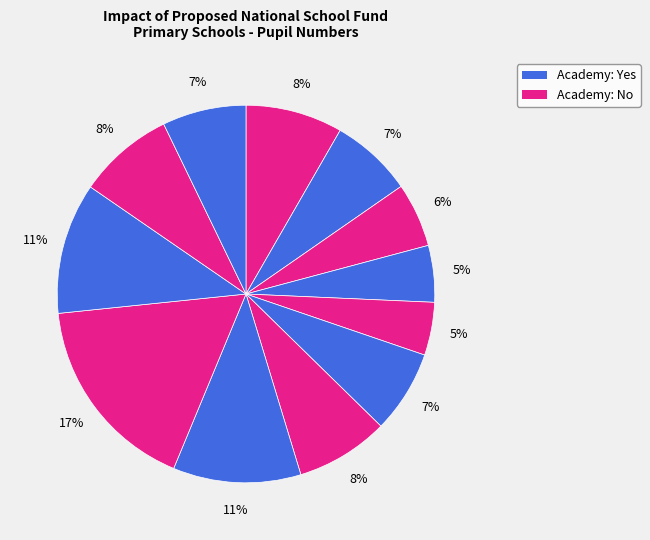

How many slices are in this pie chart?

12